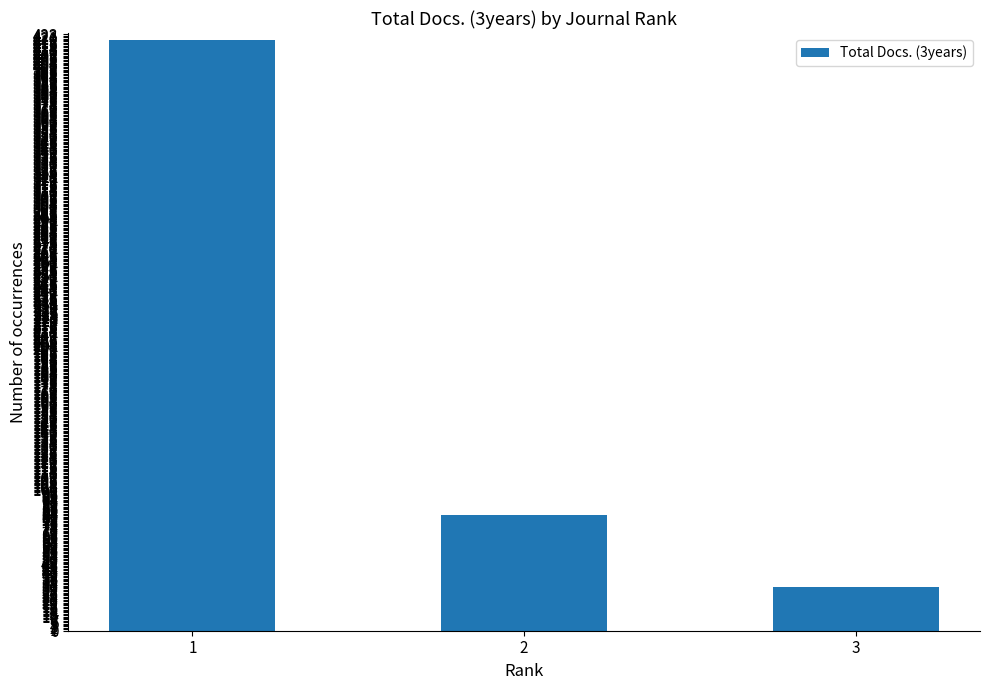

What is the change in value from 2 to 3?

-51